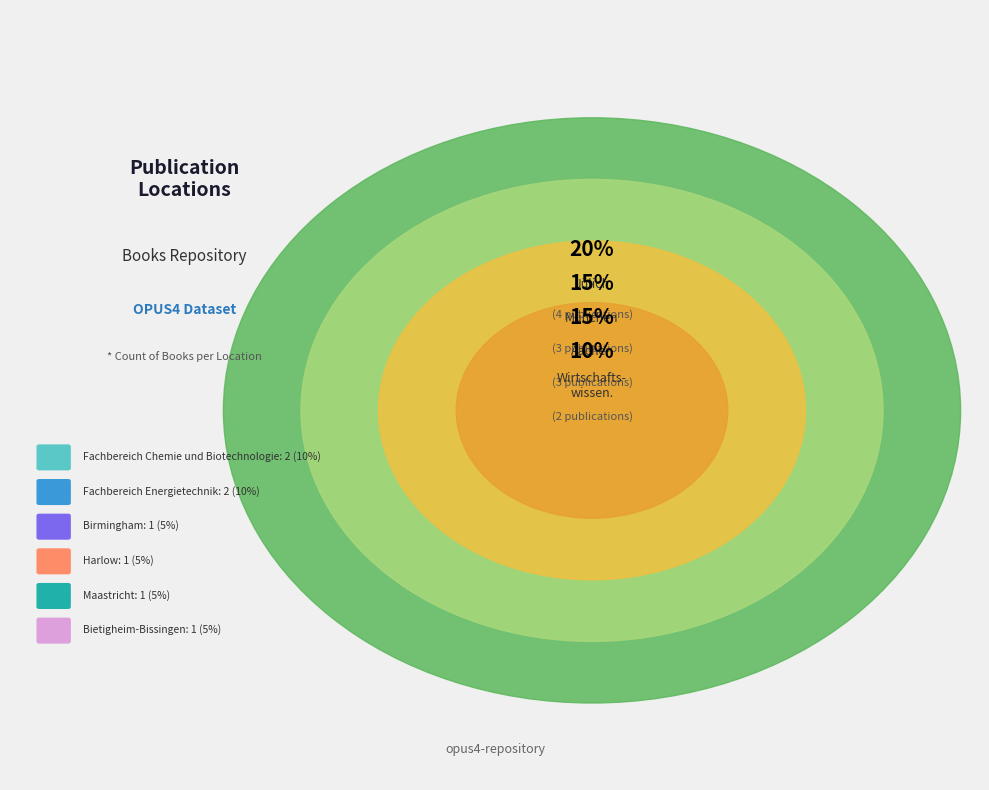

Is the sum of Fachbereich Wirtschaftswissenschaften and Birmingham greater than half?

No